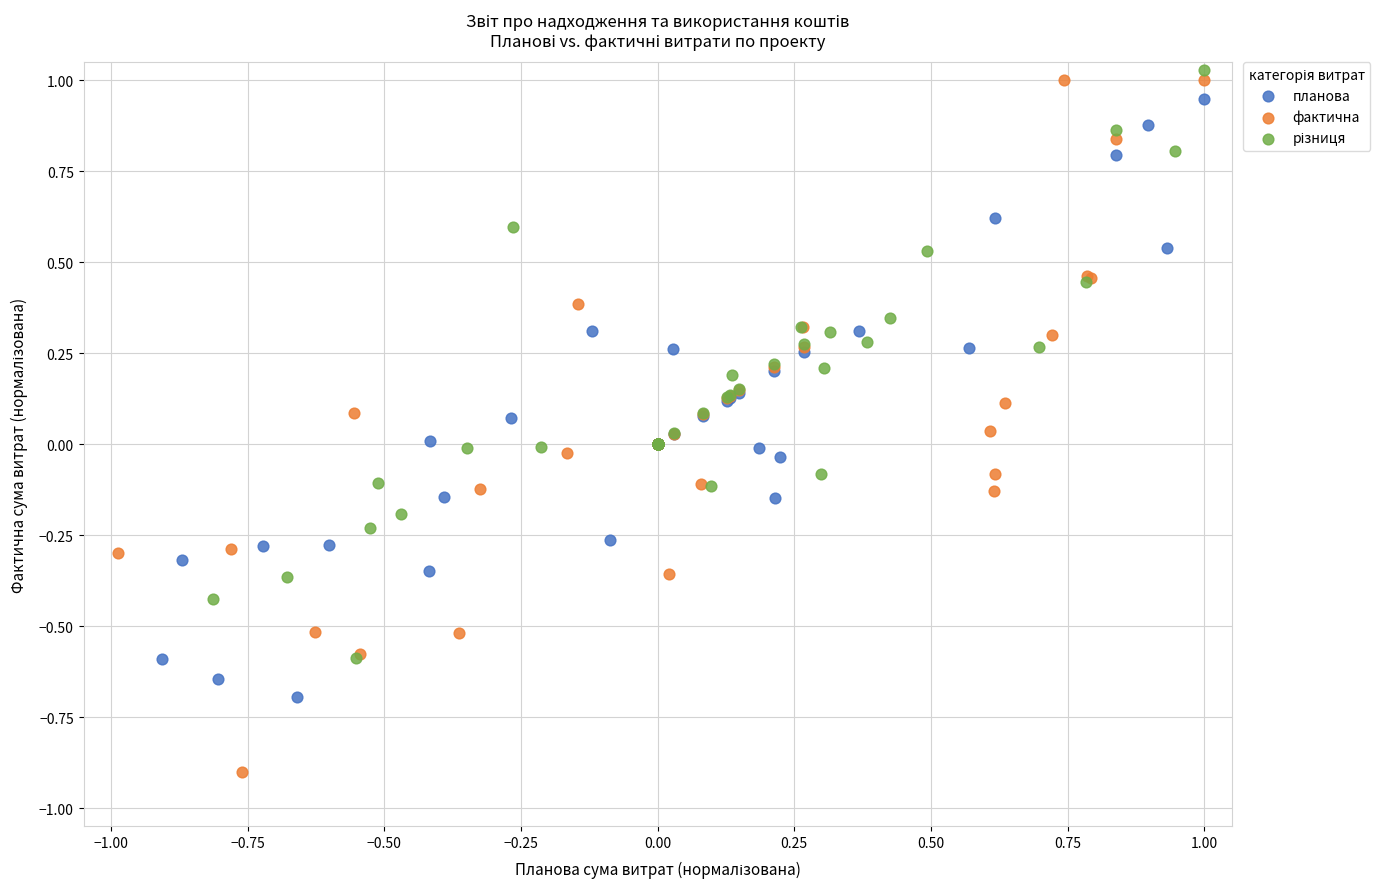

Which series reaches the minimum Y coordinate?

фактична